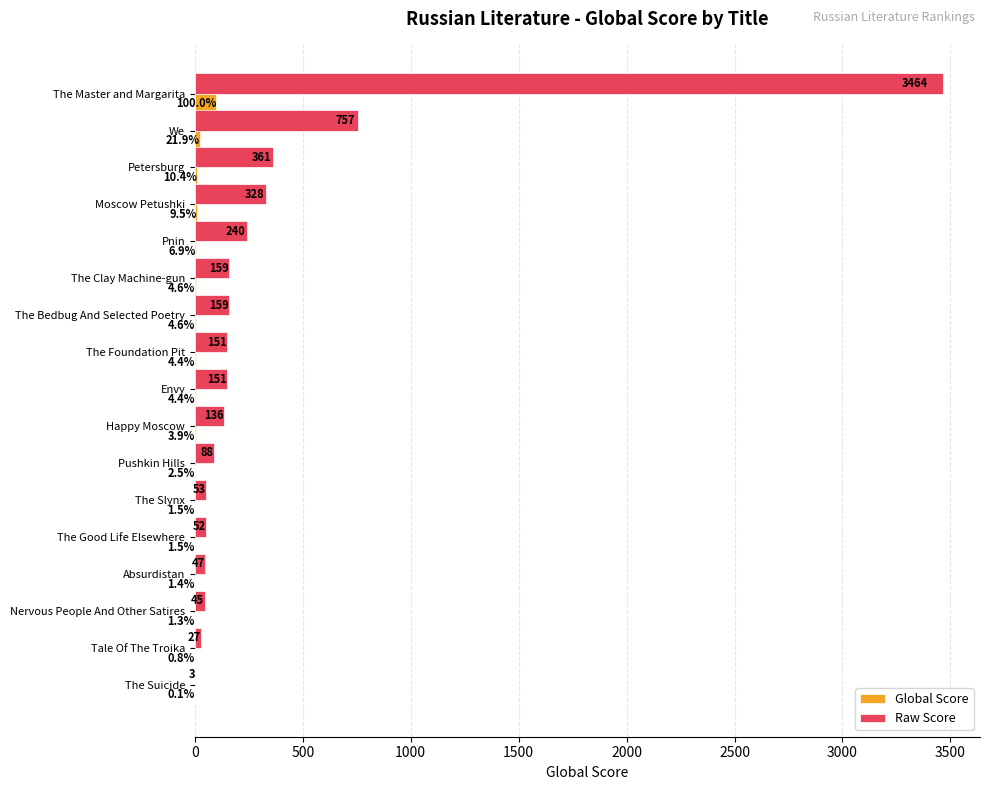

True or false: Raw Score has a value of 328.0 at Moscow Petushki.

True